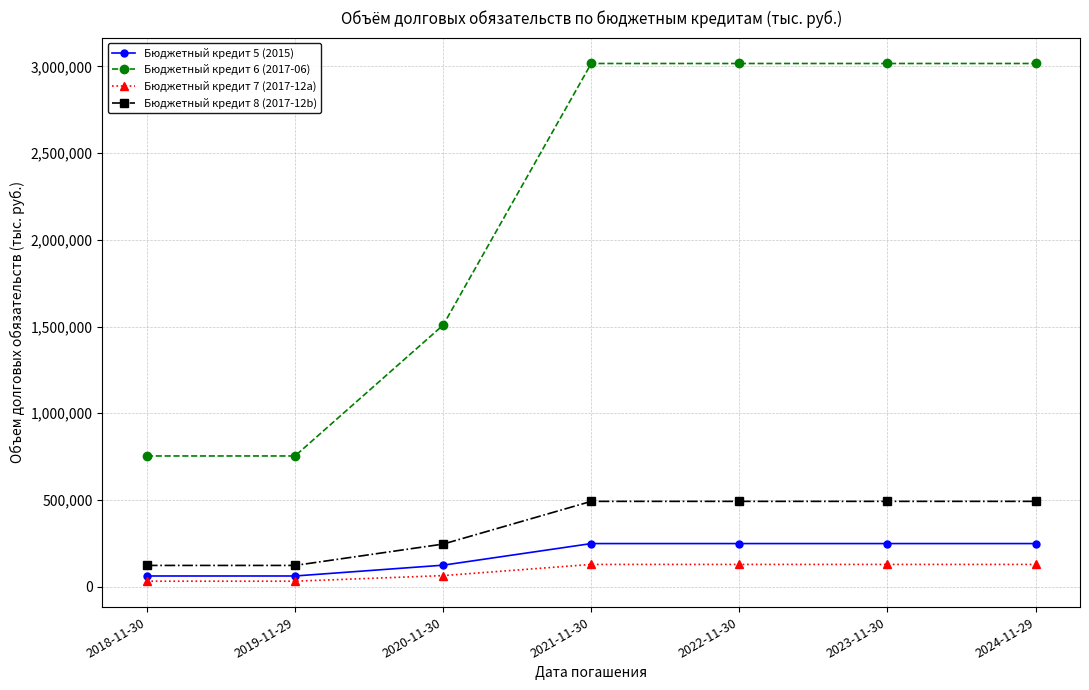

At how many categories does at least one series exceed 1223971?

5